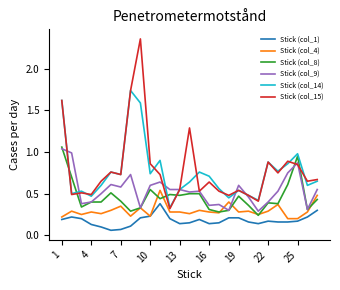

True or false: Stick (col_14) has more than 2 points higher than both neighbors.

True